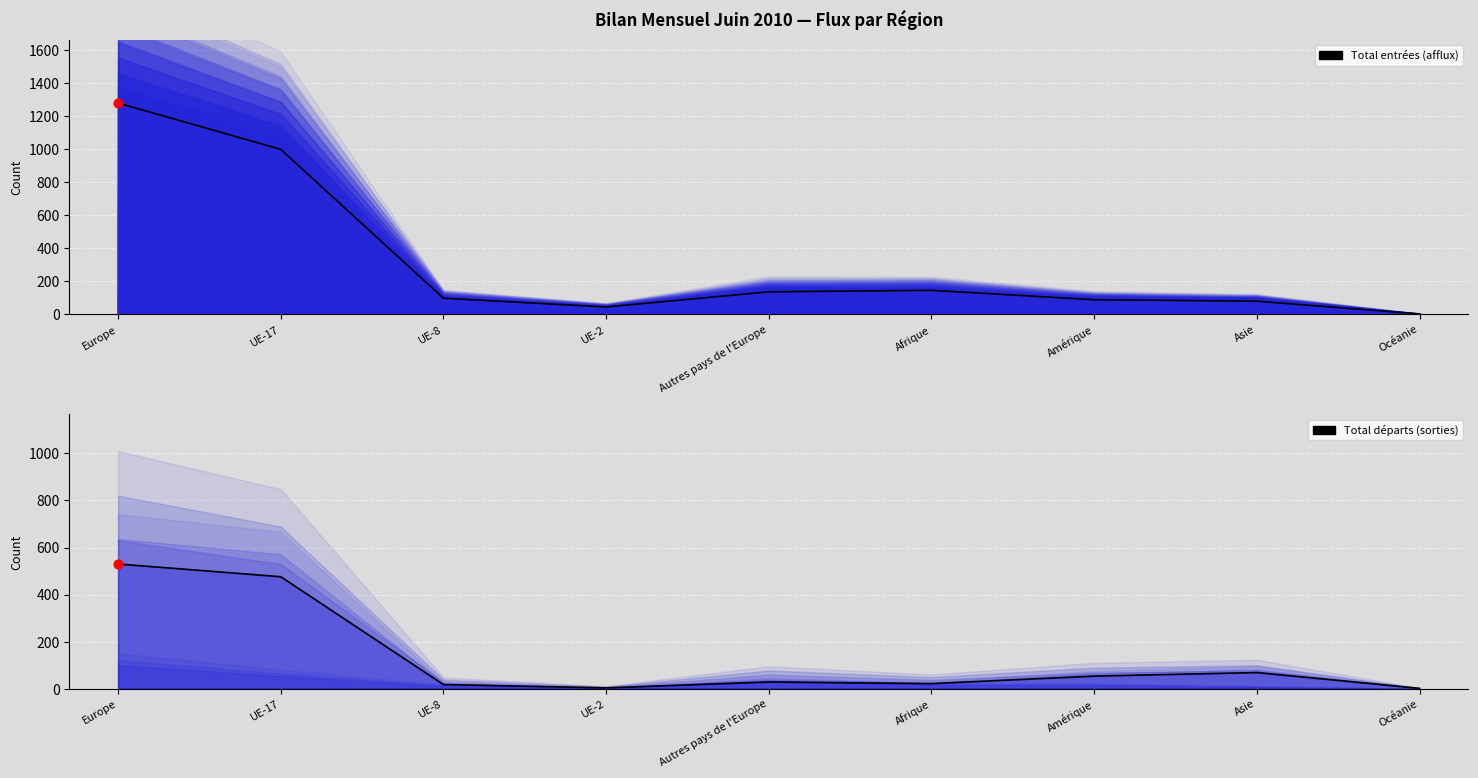

Which series has the widest spread of Y values?

Total entrées (afflux)